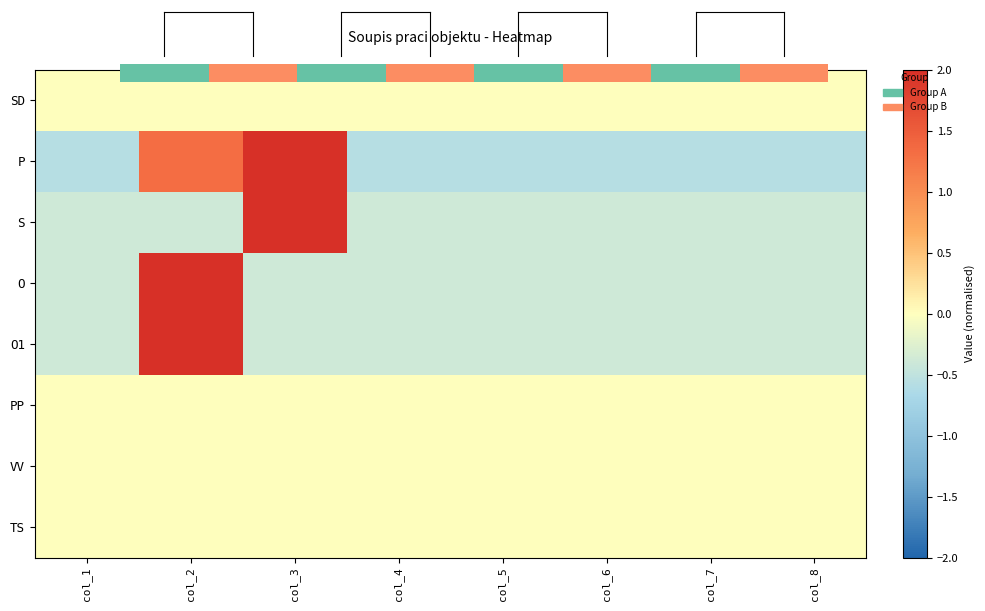

The VV series shows 0.0 at col_5. True or false?

True